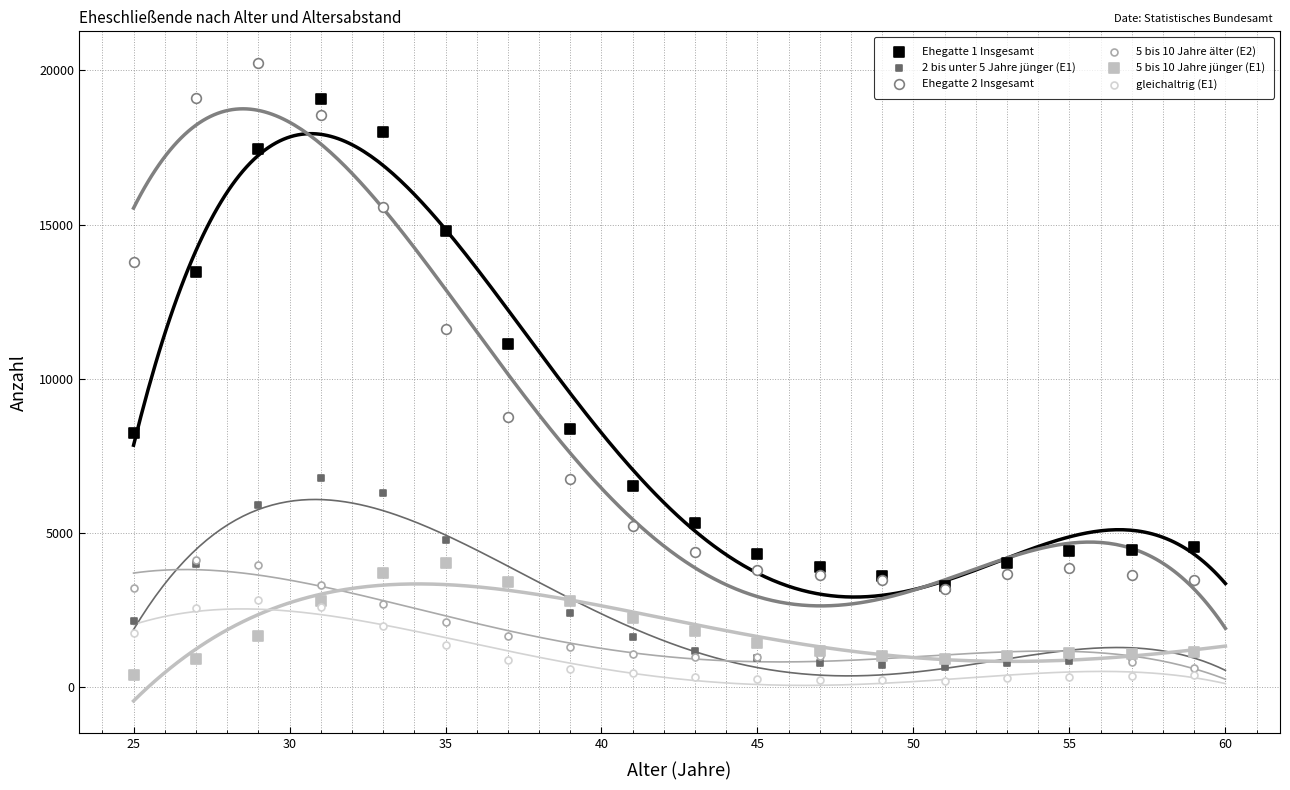

Which series contains the highest Y value?

Ehegatte 2 Insgesamt